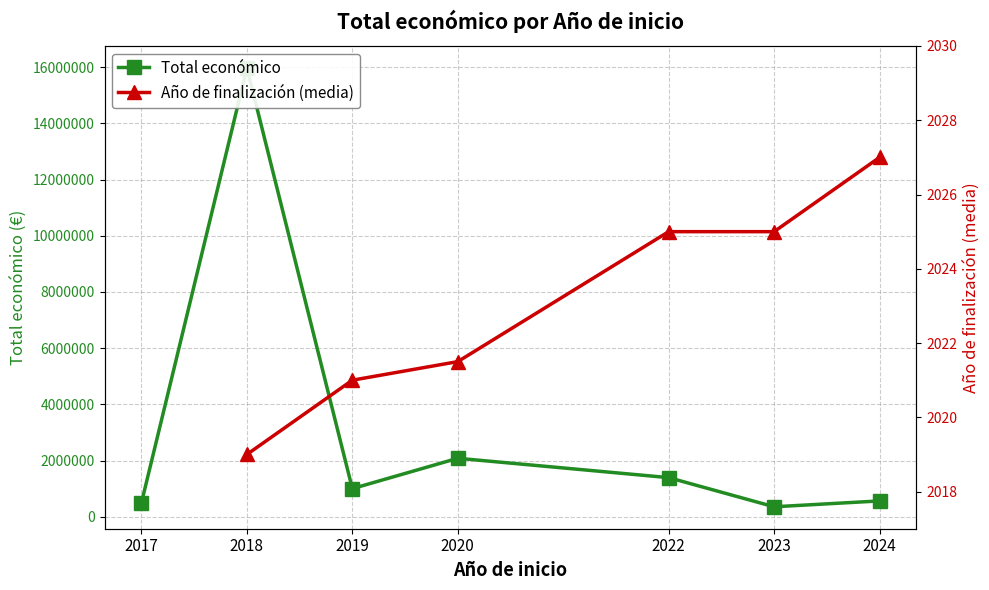

What is the average value of the Total económico series?

3121682.4